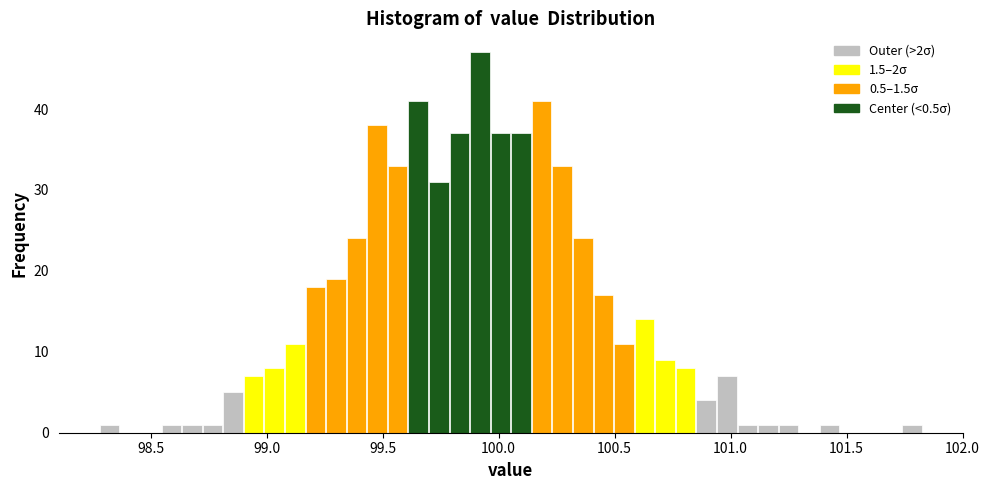

Read against the x-axis, roughly where is the centre of the tallest bar?

99.90